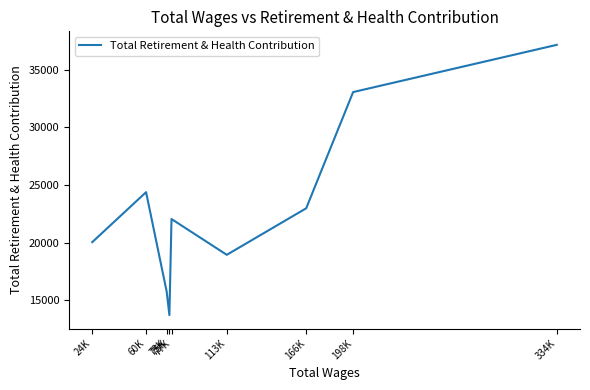

What is the minimum value shown in the chart?

13737